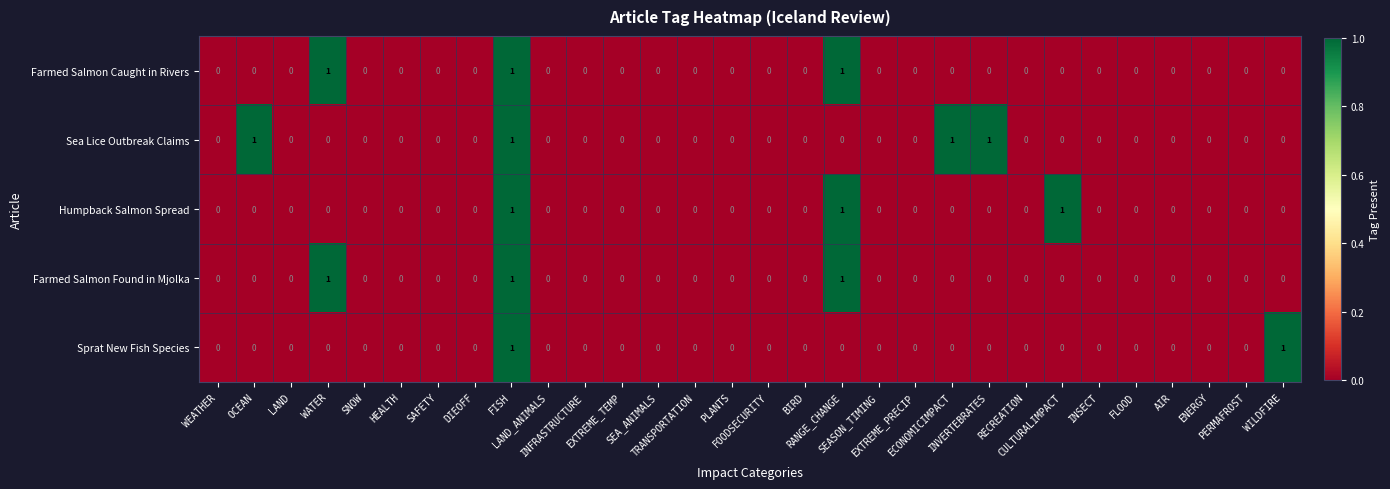

How many Farmed Salmon Found in Mjolka values are between 0 and 1?

30